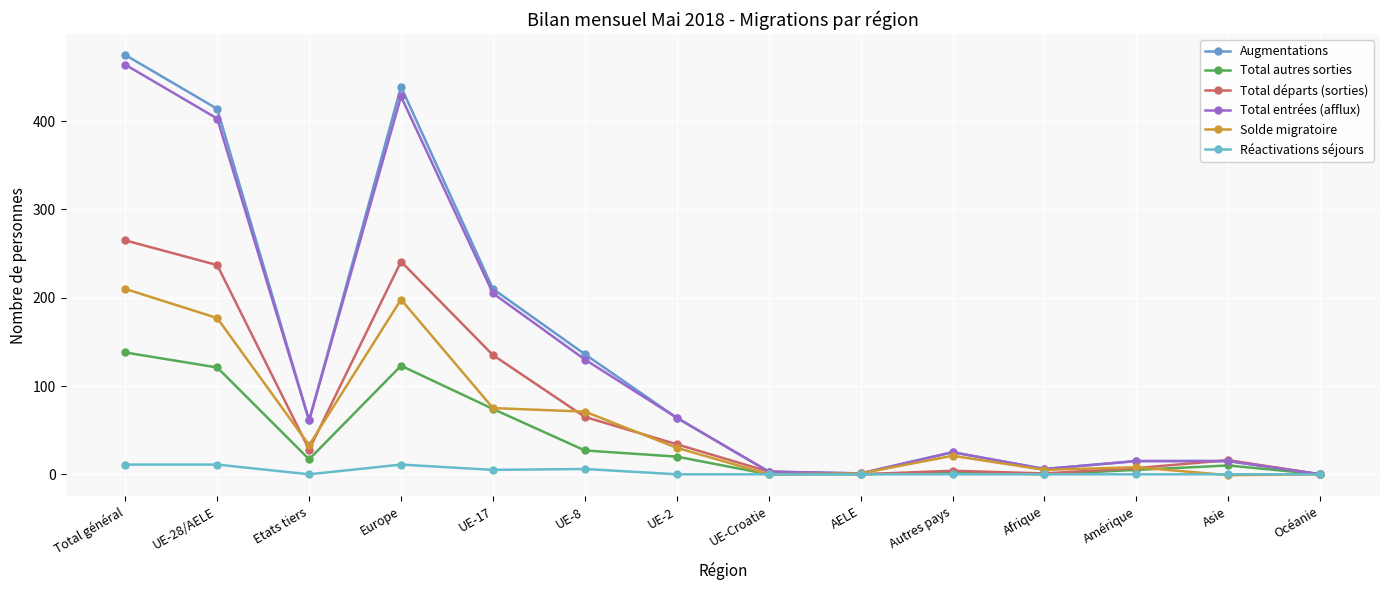

What is the value of the Solde migratoire point at the 4th from the left?

198